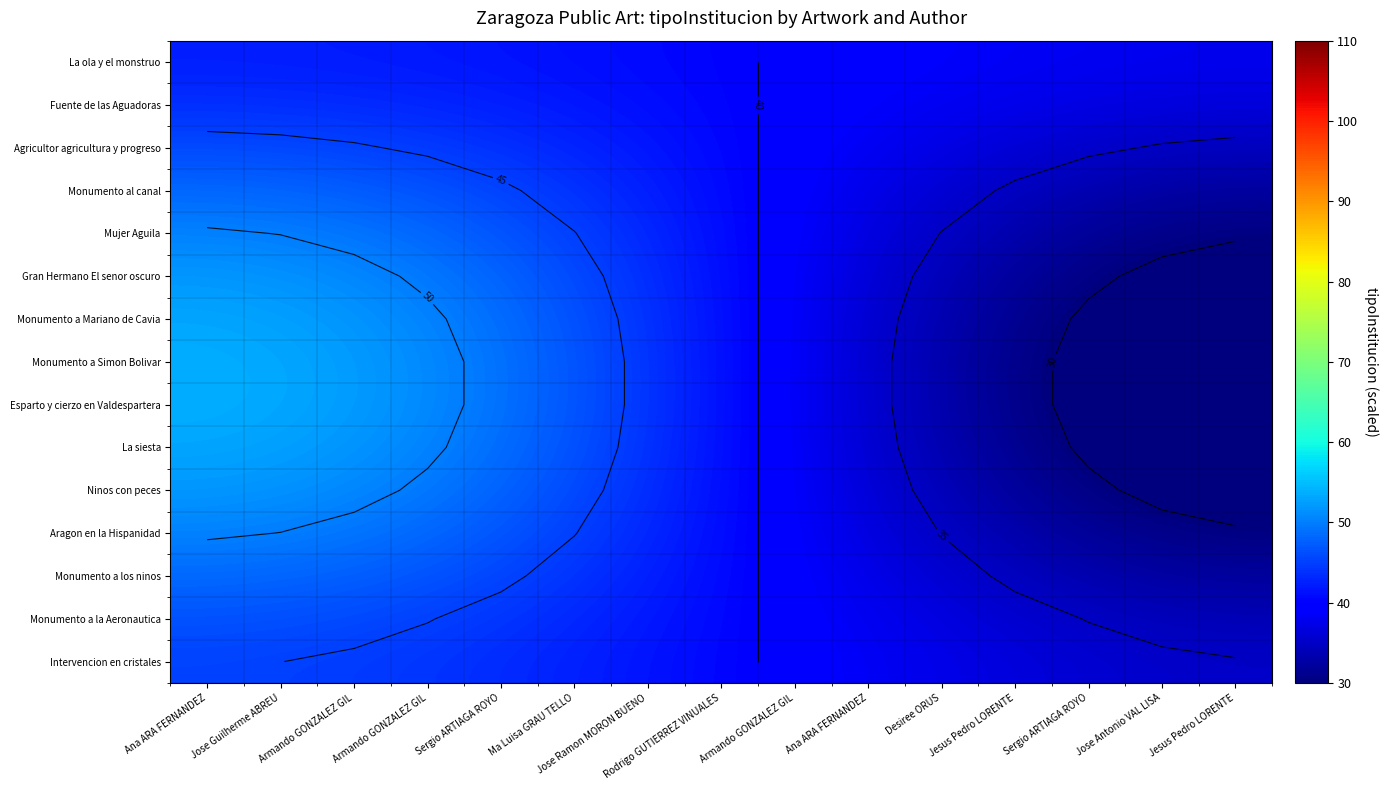

Which label corresponds to the largest value in the chart?

Ana ARA FERNANDEZ